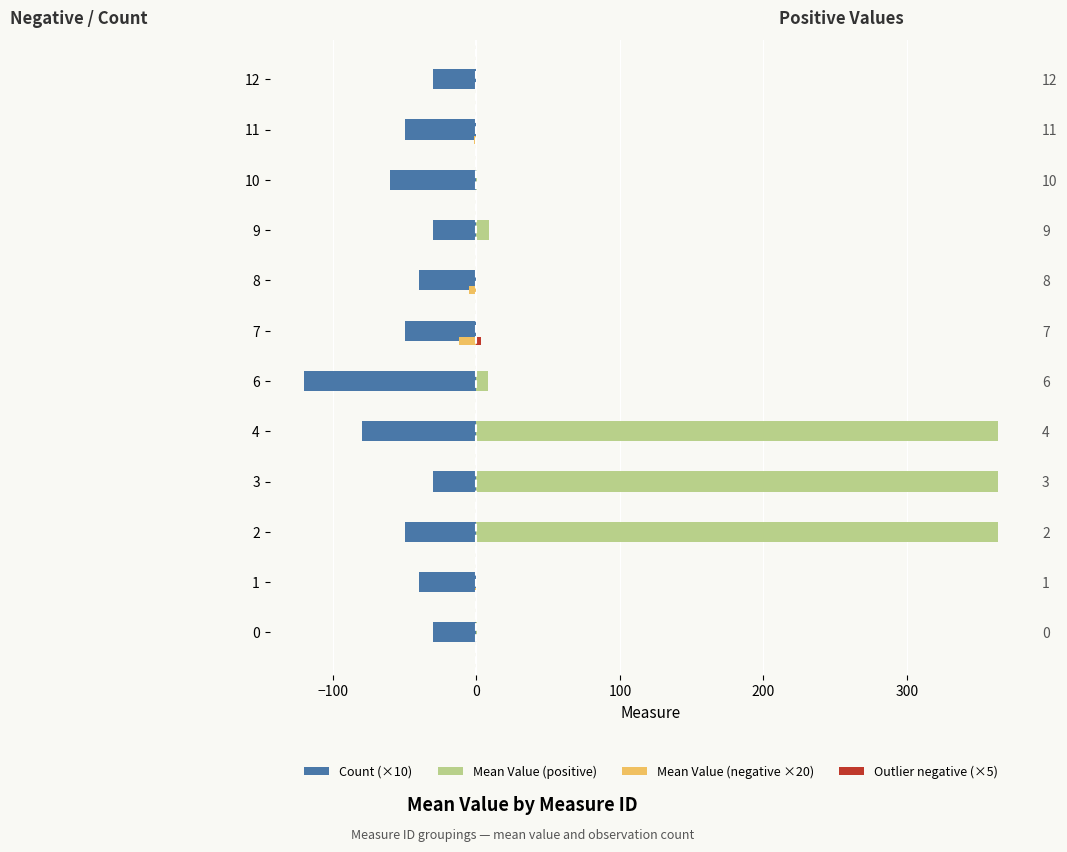

True or false: Count (×10) has a value of -8.0 at 8.

False